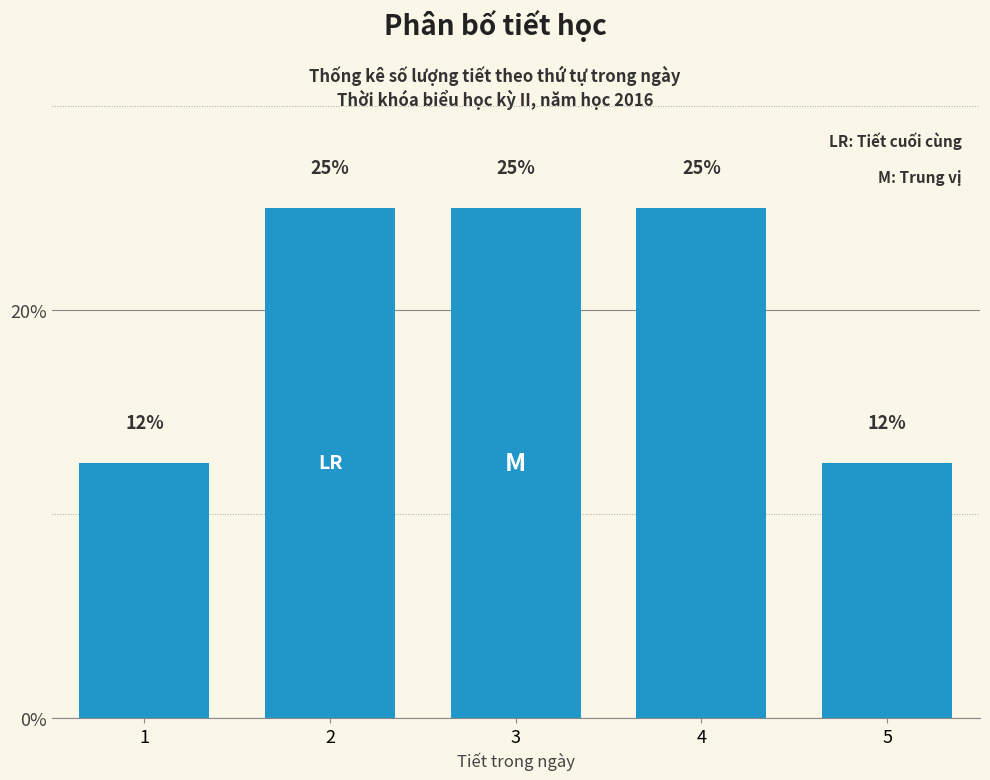

Between 1 and 3, which is larger?

3